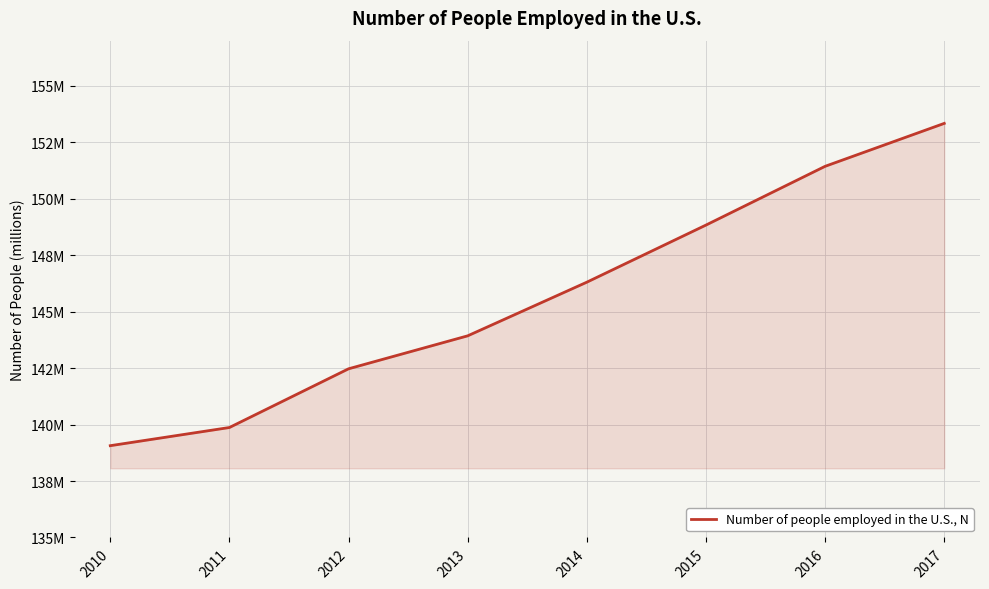

List the labels in order of value, smallest first.

2010, 2011, 2012, 2013, 2014, 2015, 2016, 2017